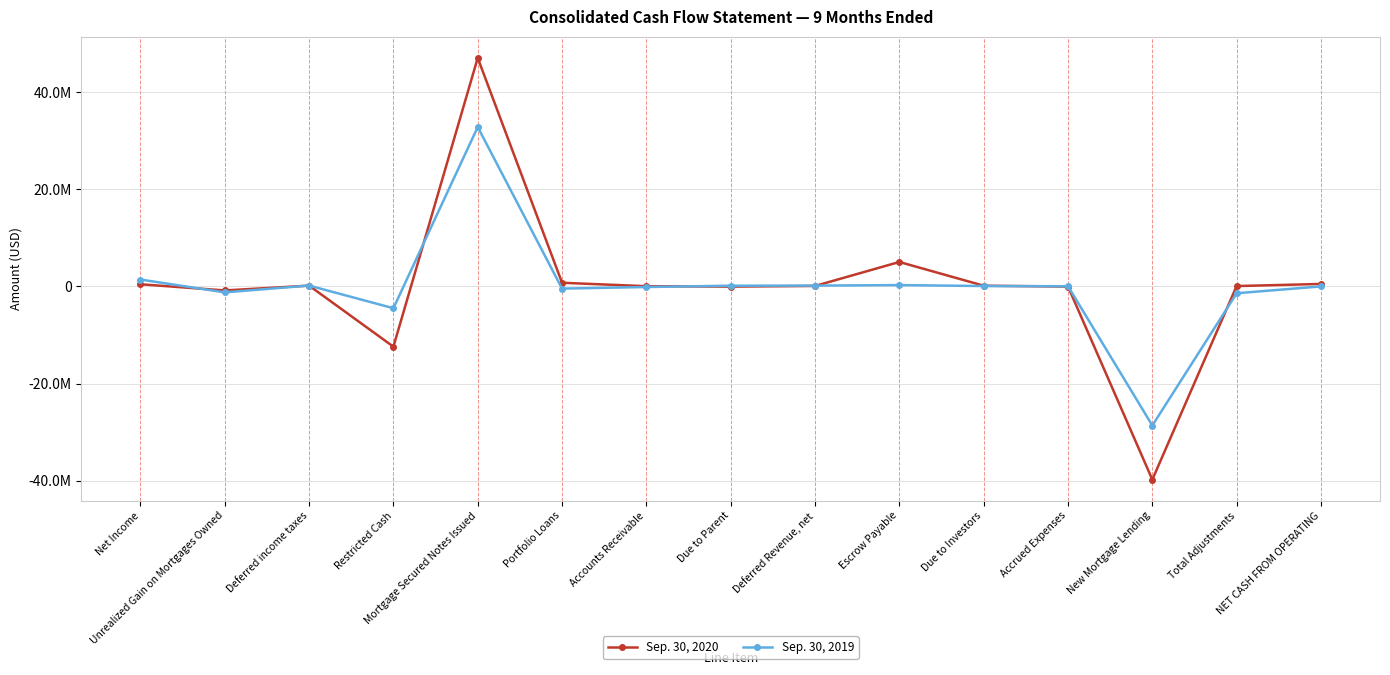

How many interior local valleys does the Sep. 30, 2020 series have?

4